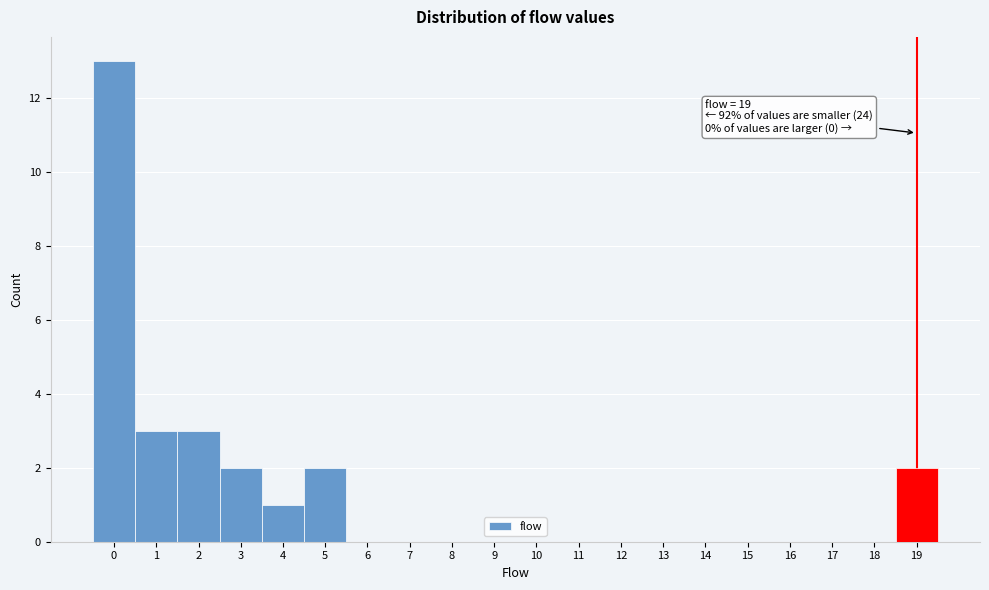

Which range on the x-axis has the tallest bar?

-0.5 to 0.5